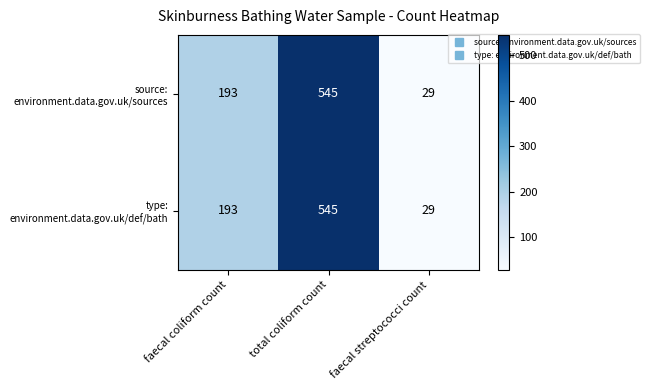

What is the total value across all series at total coliform count?

1090